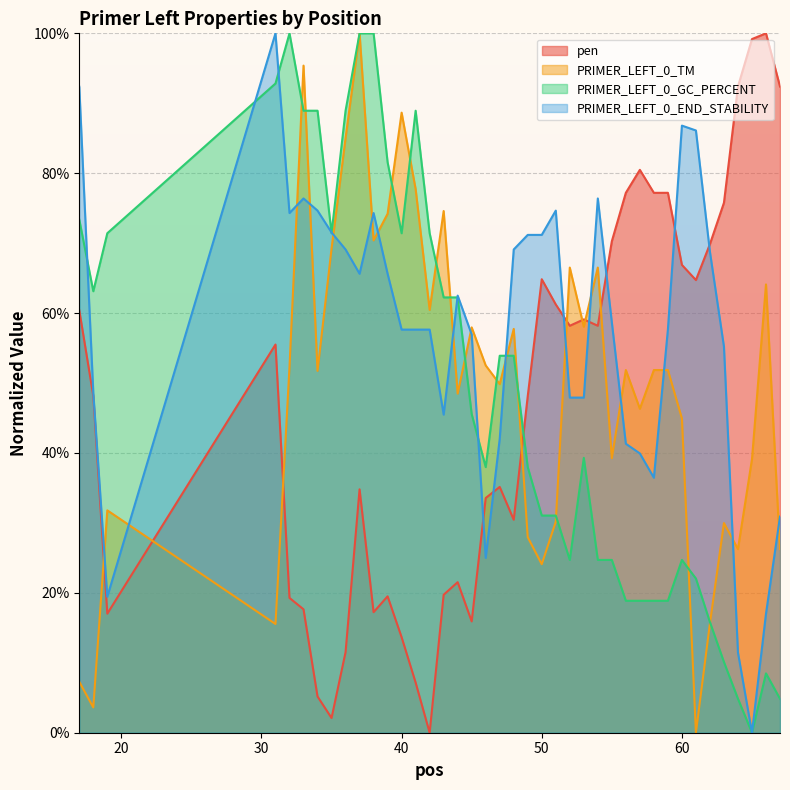

Which series has the largest total across all categories?

PRIMER_LEFT_0_END_STABILITY